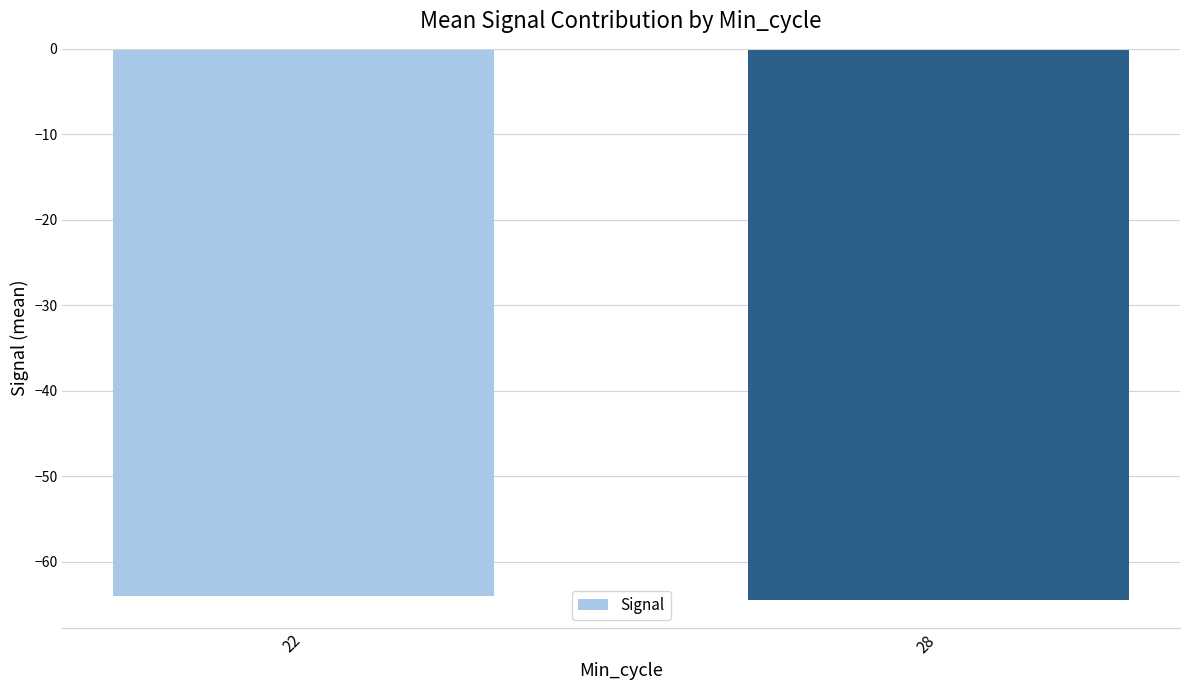

Are the bars grouped side by side (vs. stacked)?

No